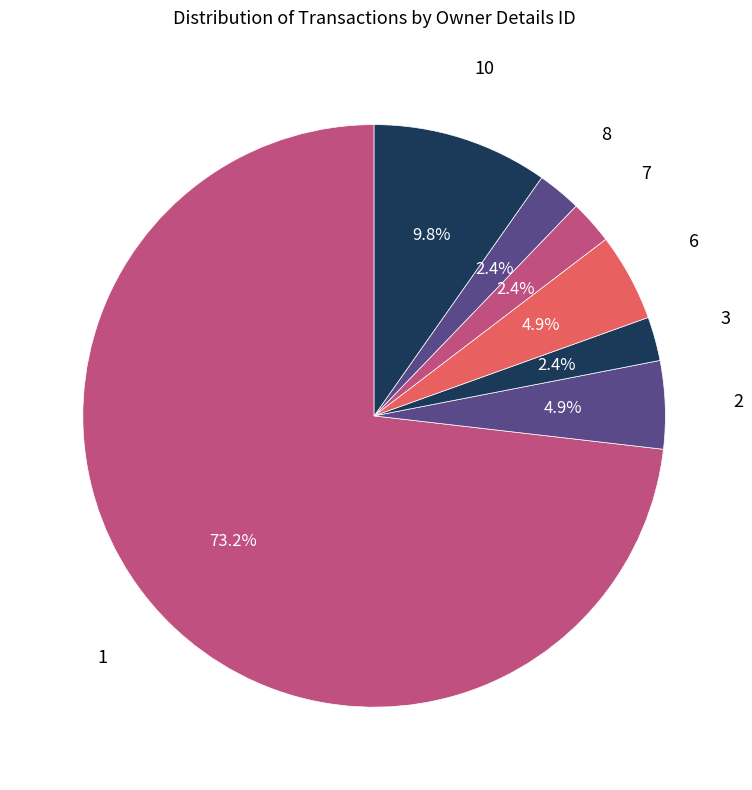

To the nearest percent, what portion does 1 represent?

73%